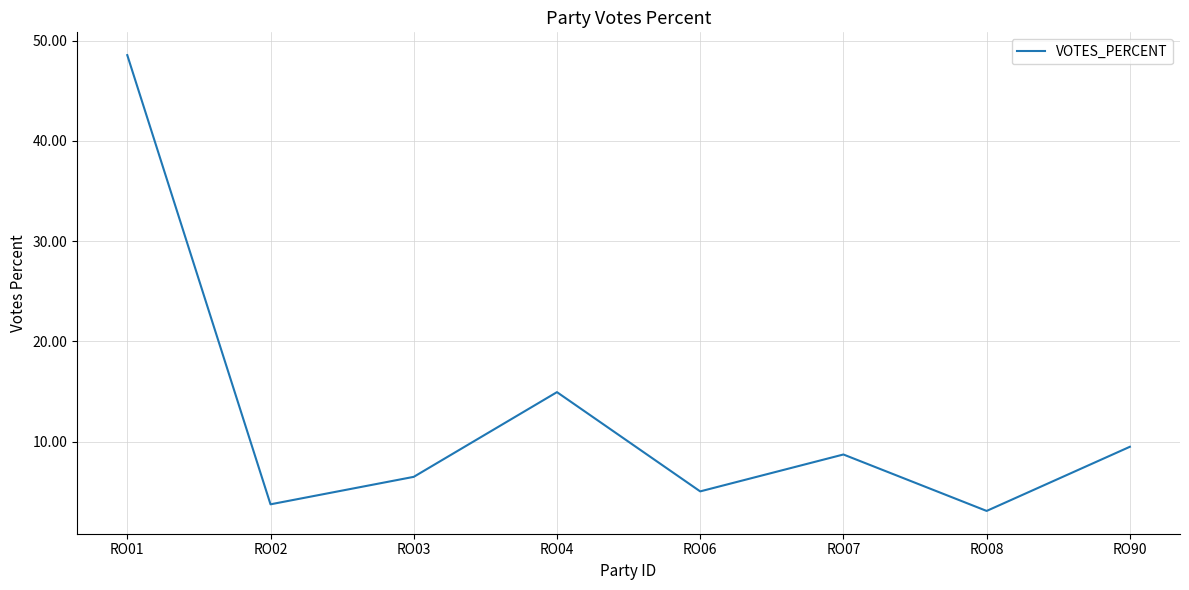

The value at RO03 is 2.8. True or false?

False